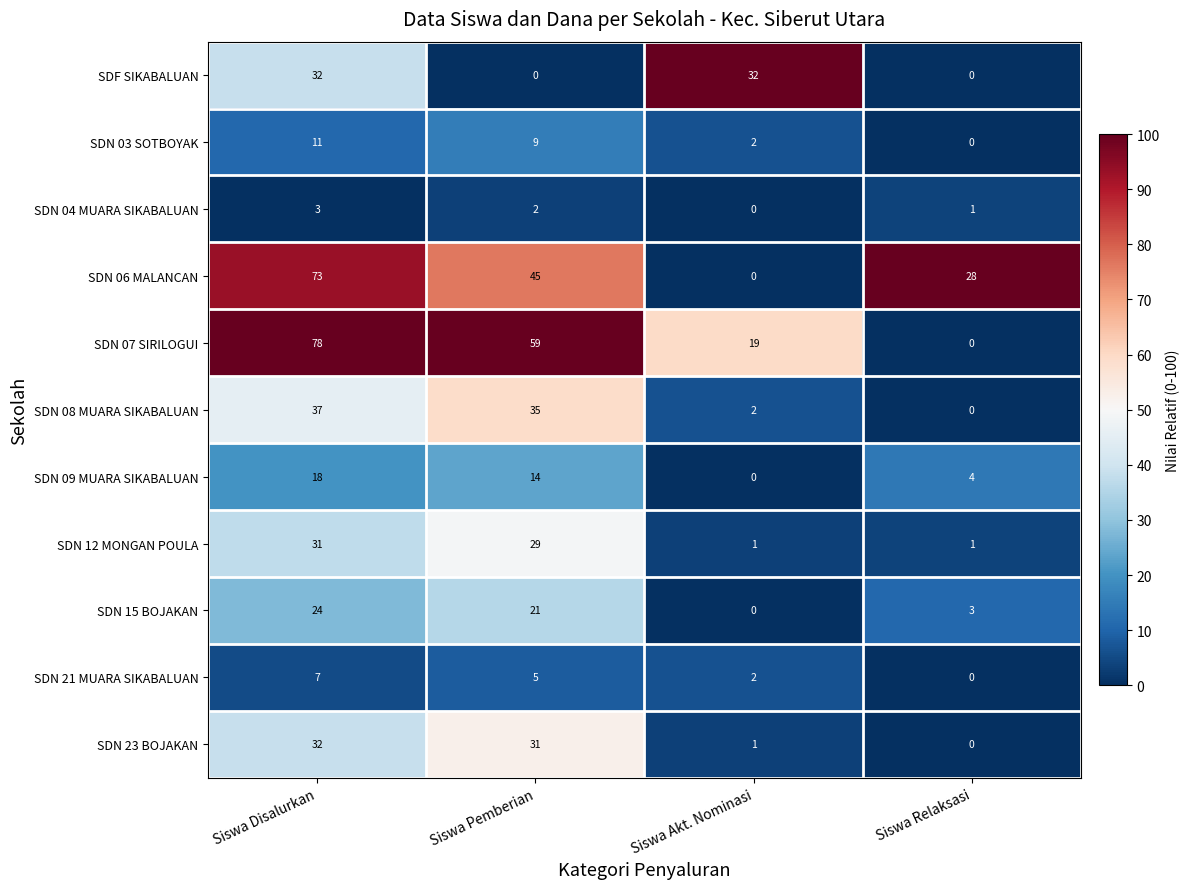

The SDF SIKABALUAN series shows 10 at Siswa Disalurkan. True or false?

False